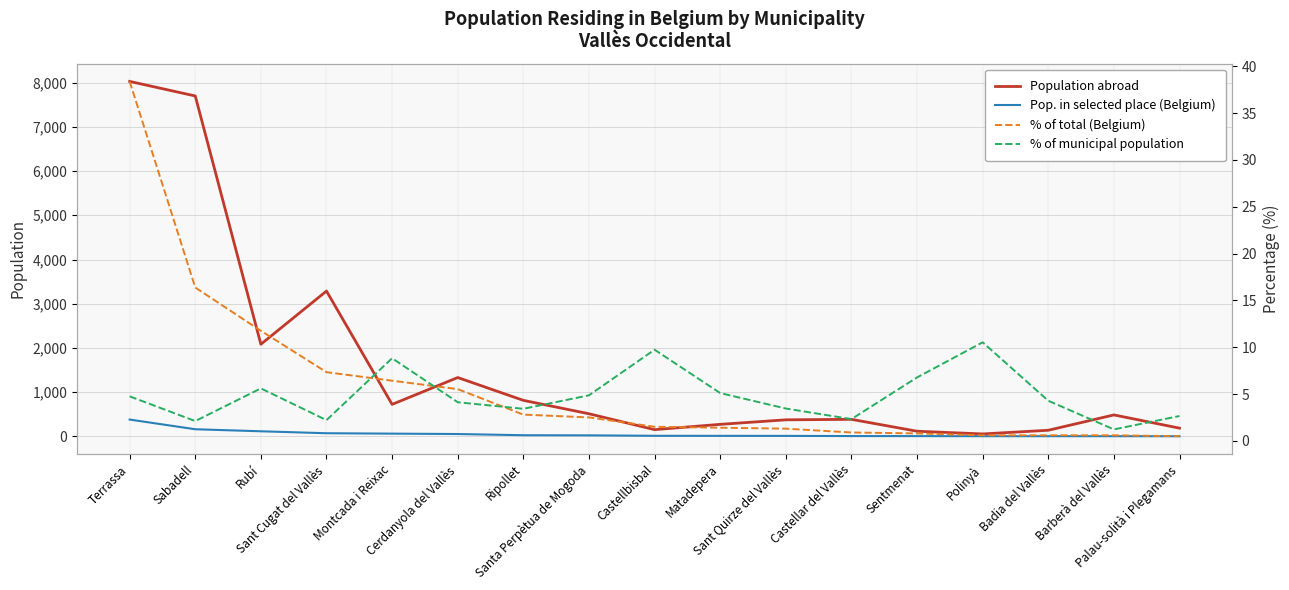

What is the maximum value for Population abroad?

8026.0